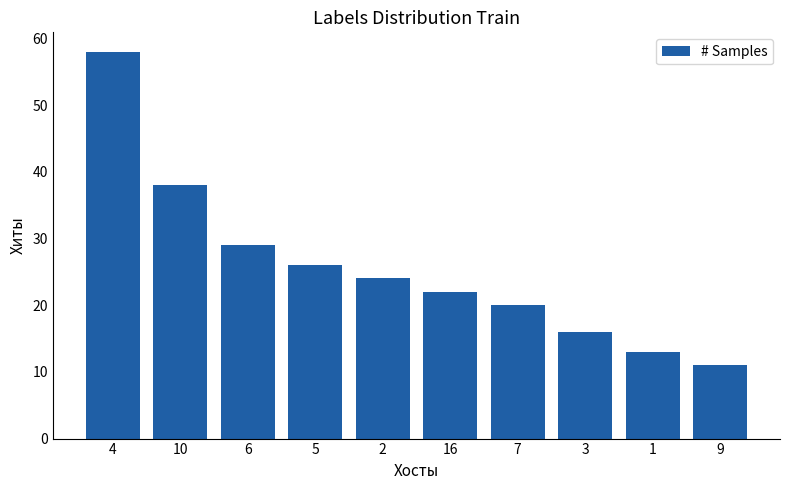

What is the minimum value shown in the chart?

11